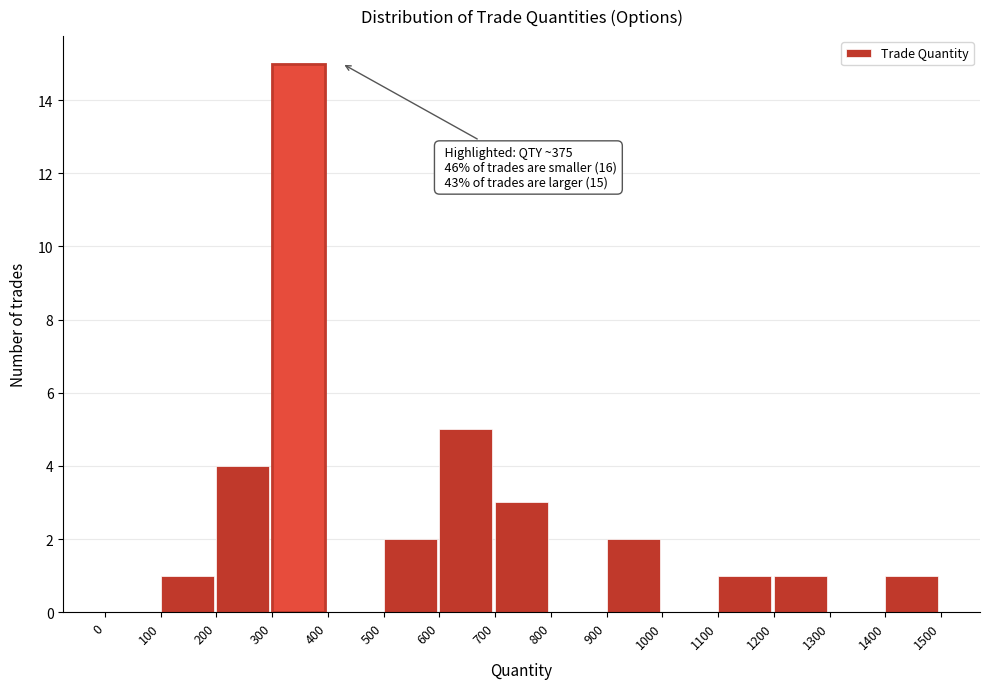

Over which range of the x-axis is the bar tallest?

300 to 400